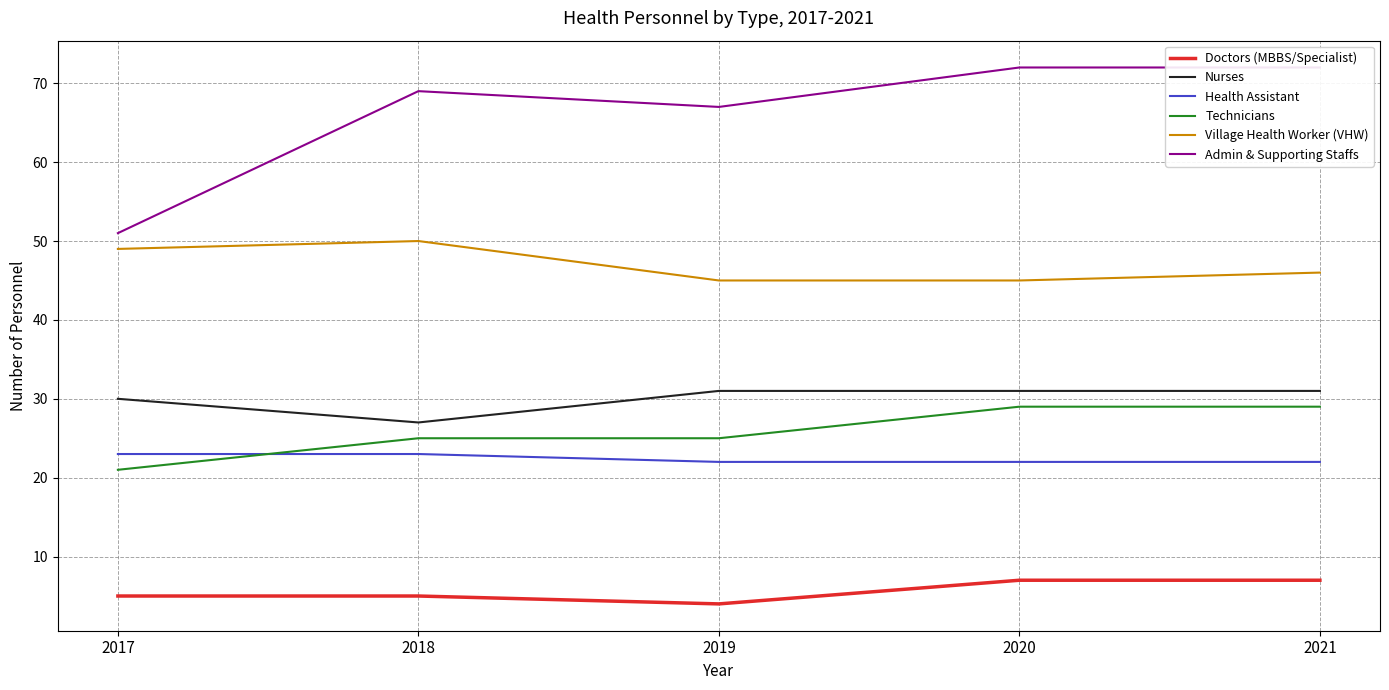

What is the average value of the Technicians series?

26